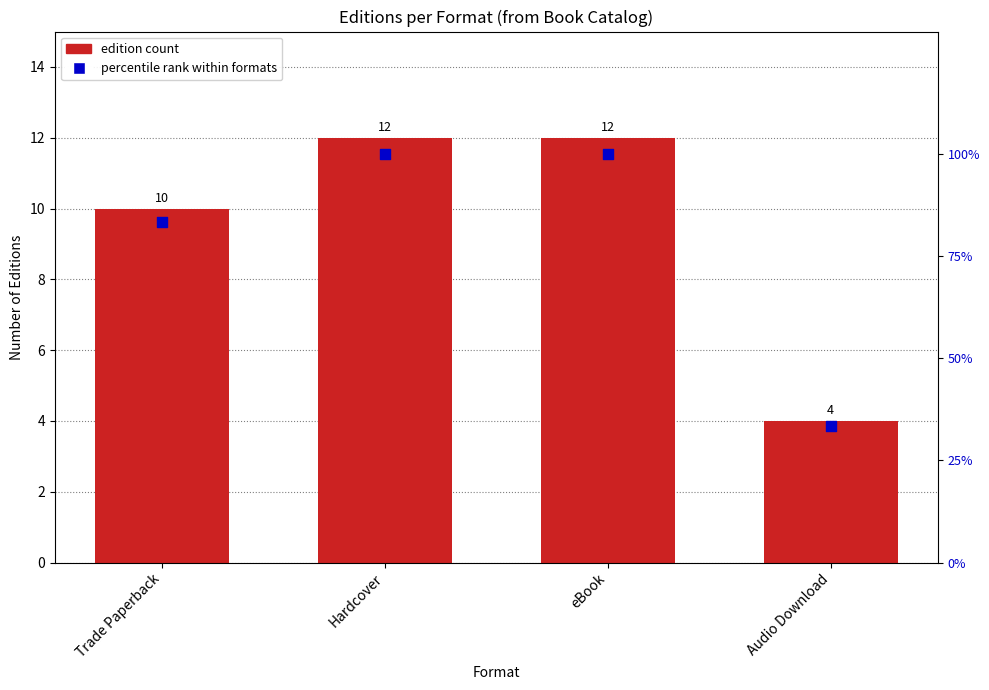

Which series has the largest Y range (max minus min)?

Percentile rank within formats